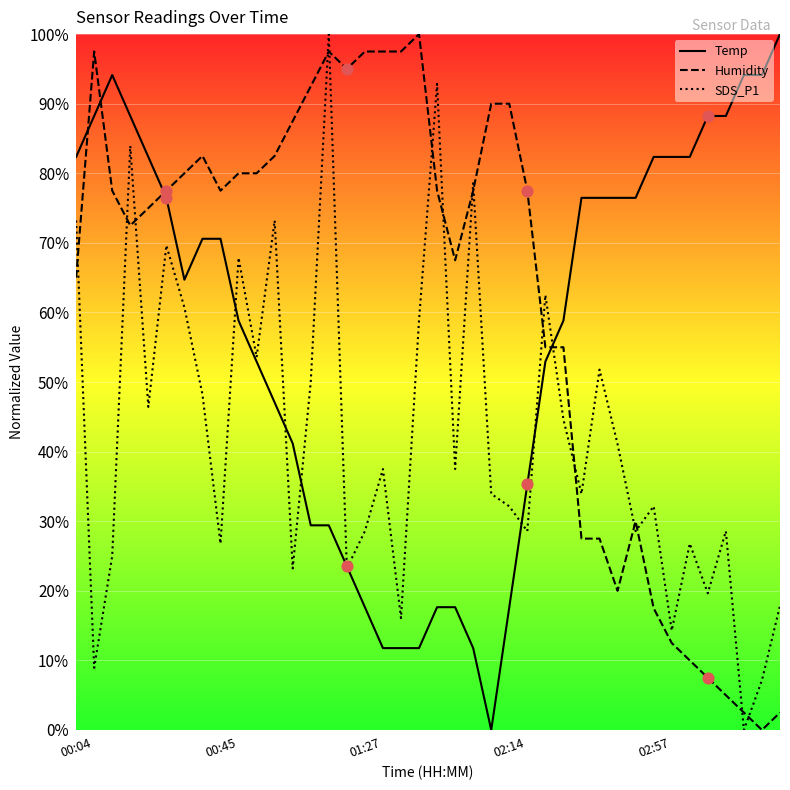

Which series contains the highest Y value?

Temp